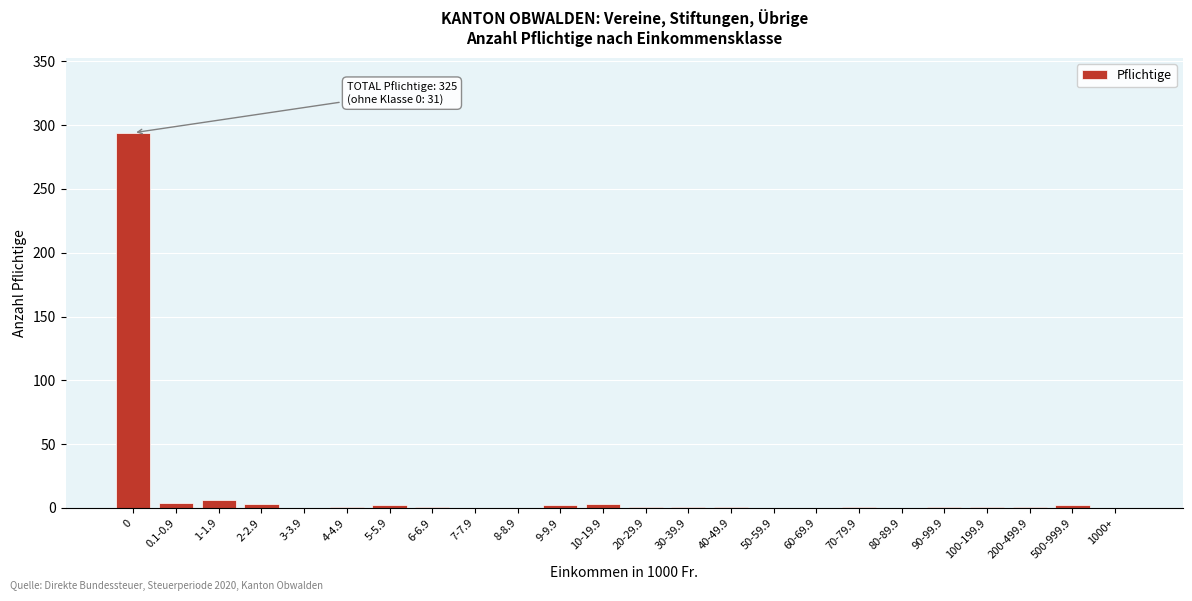

What is the greatest value displayed?

294